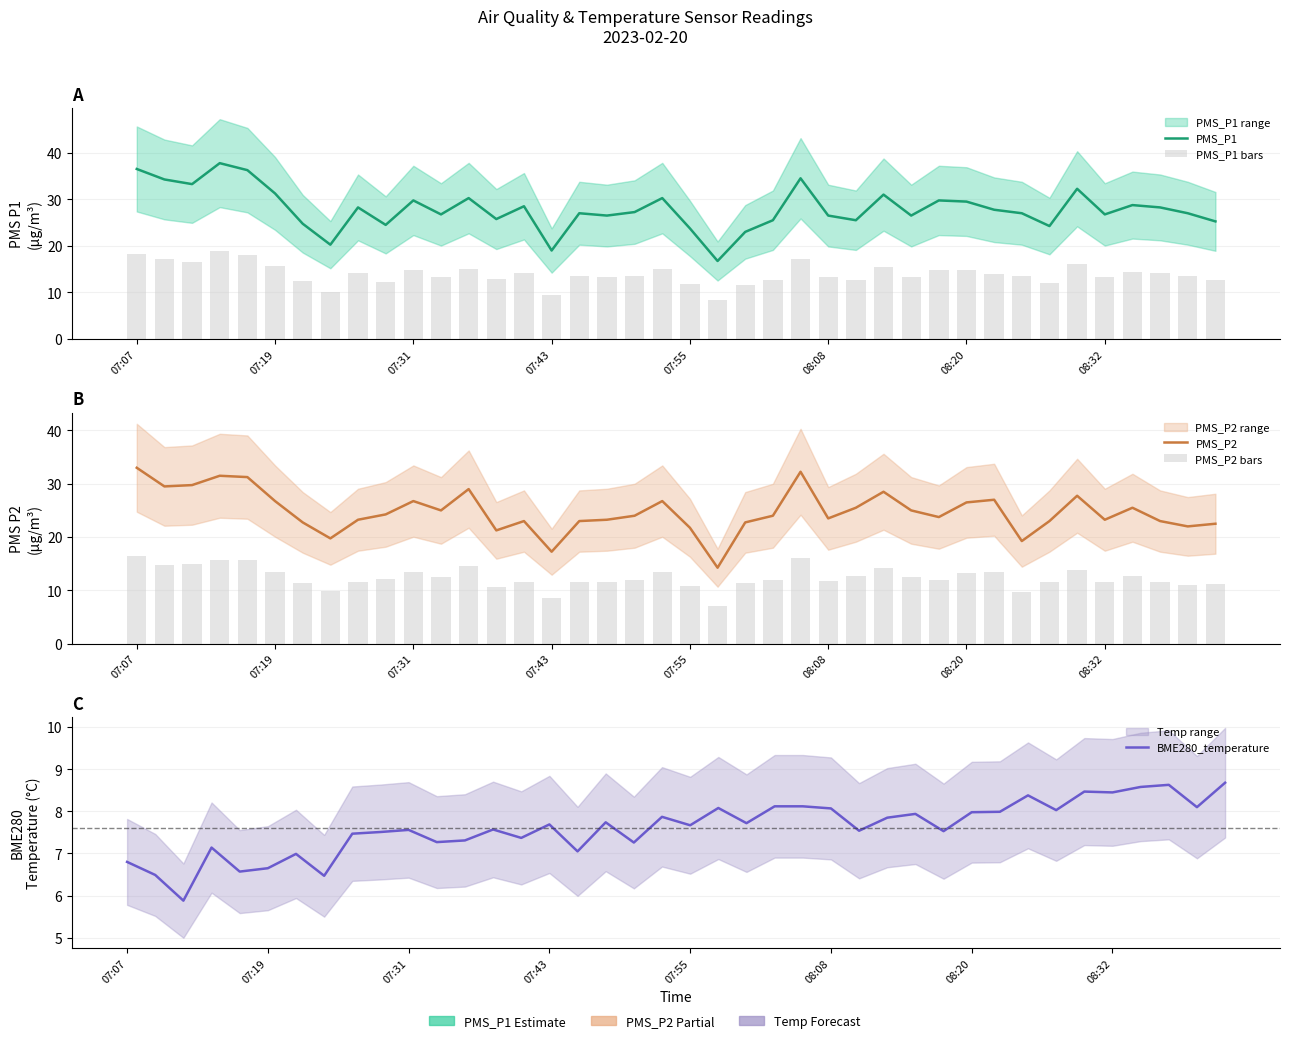

The PMS_P1 bars series shows 13.5 at 16. True or false?

True